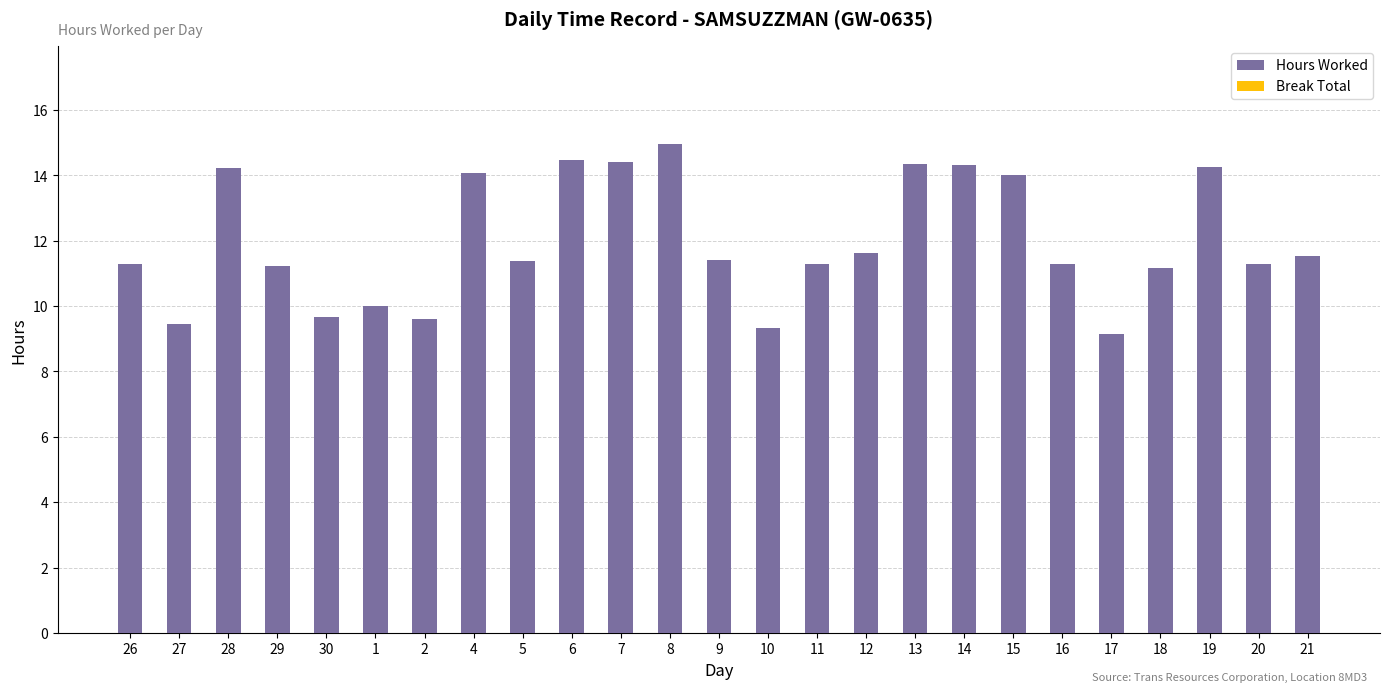

What is the average value?

12.0